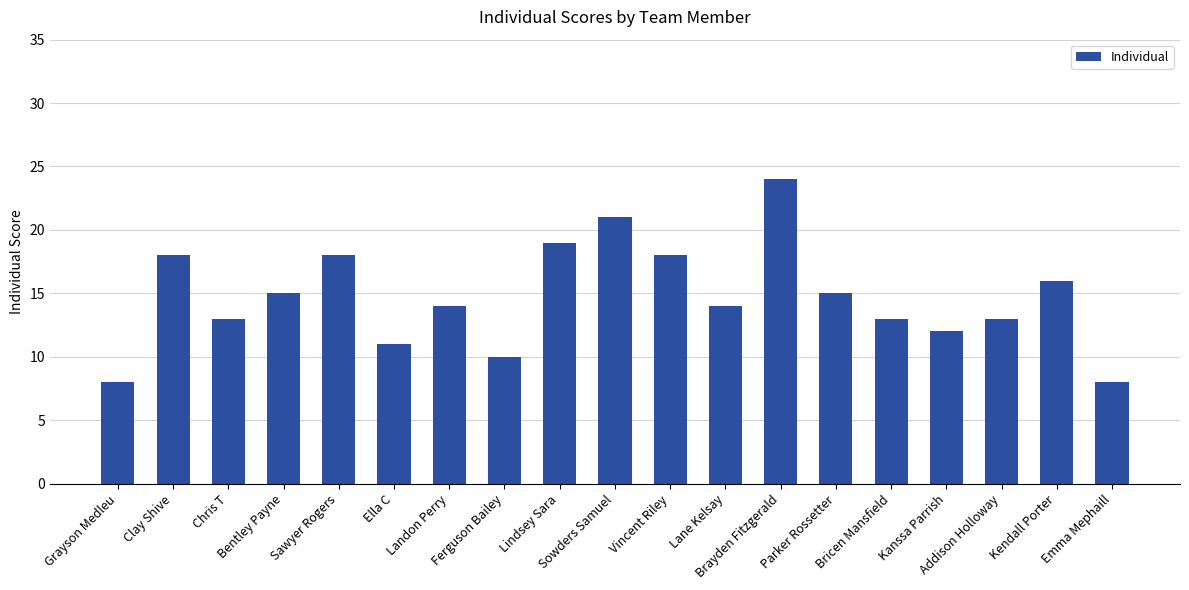

What is the difference between the maximum and minimum values?

16